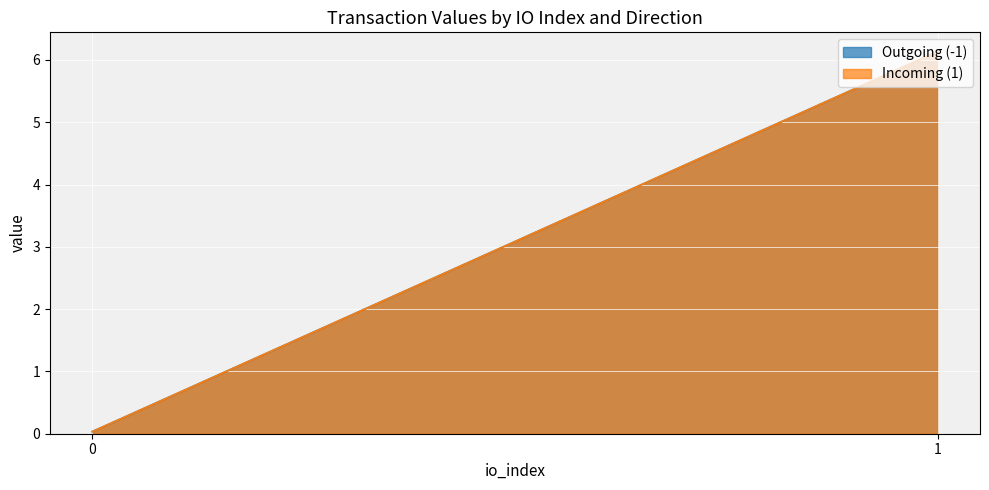

Between 1 and 0, which is larger?

1